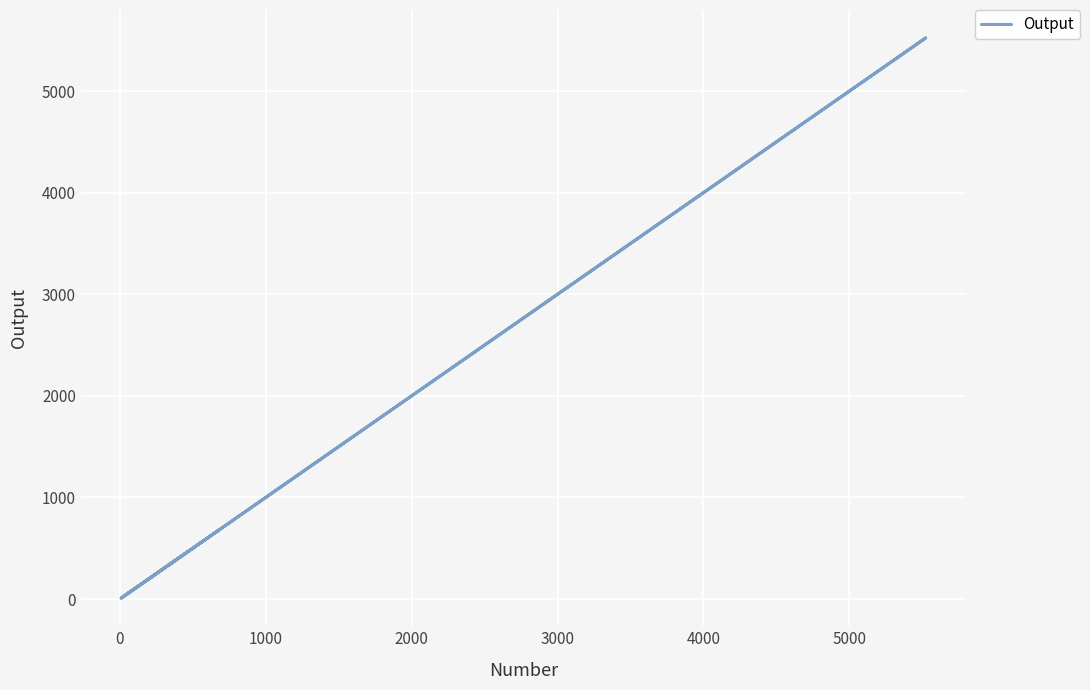

How many values exceed 65?

3